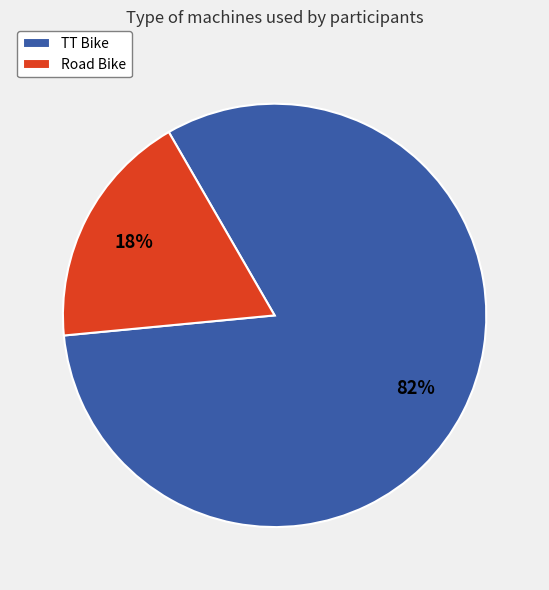

Does Road Bike account for over 50% of the chart?

No